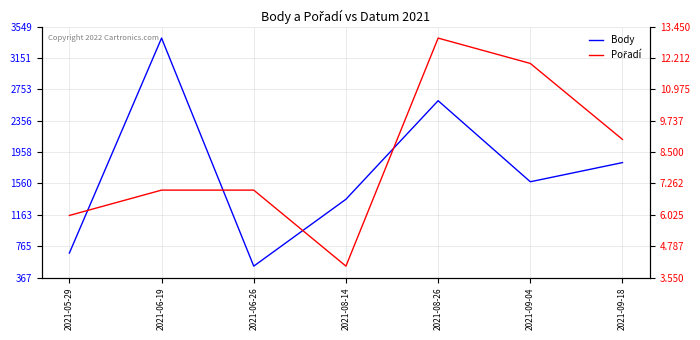

What is the sum of the Pořadí values at 2021-09-04 and 2021-08-26?

25